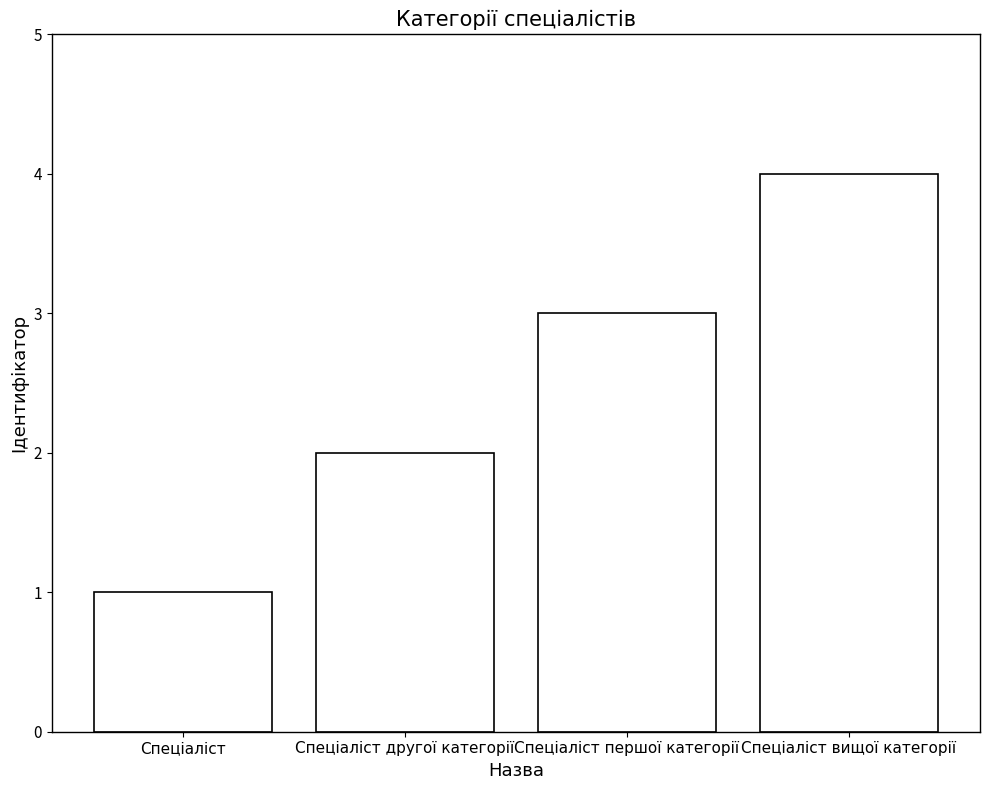

What is the maximum value shown in the chart?

4